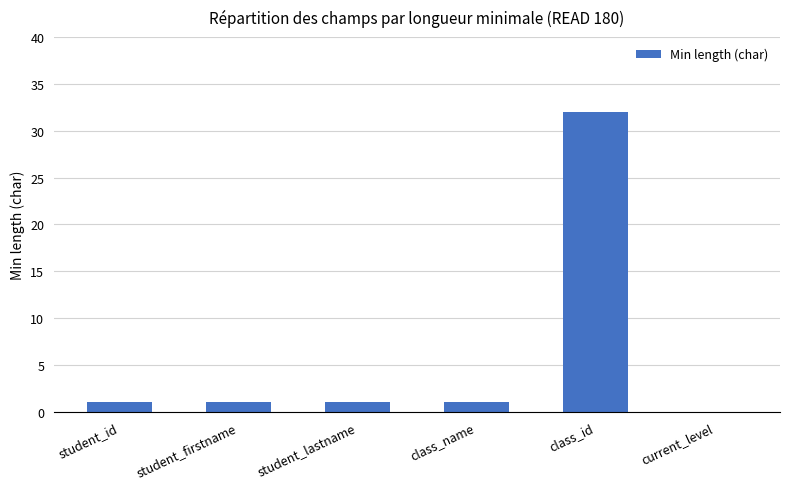

Is it true that the value at class_id is 32?

True